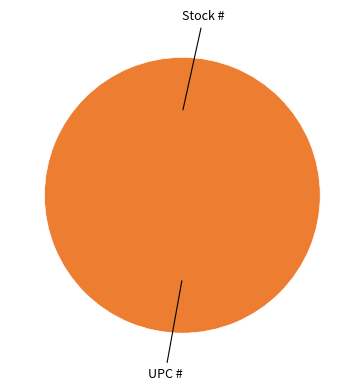

To the nearest percent, what is the combined percentage of Stock # and UPC #?

100%